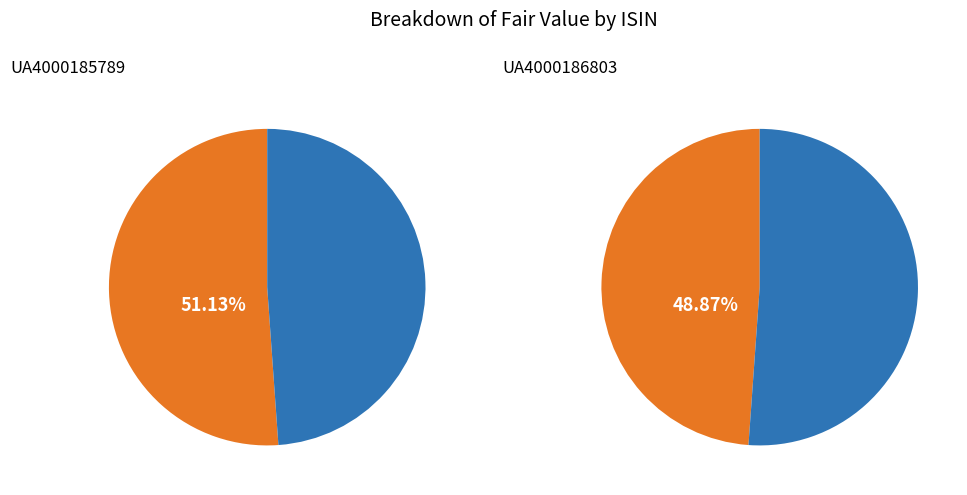

Is UA4000185789 the majority of the pie?

Yes